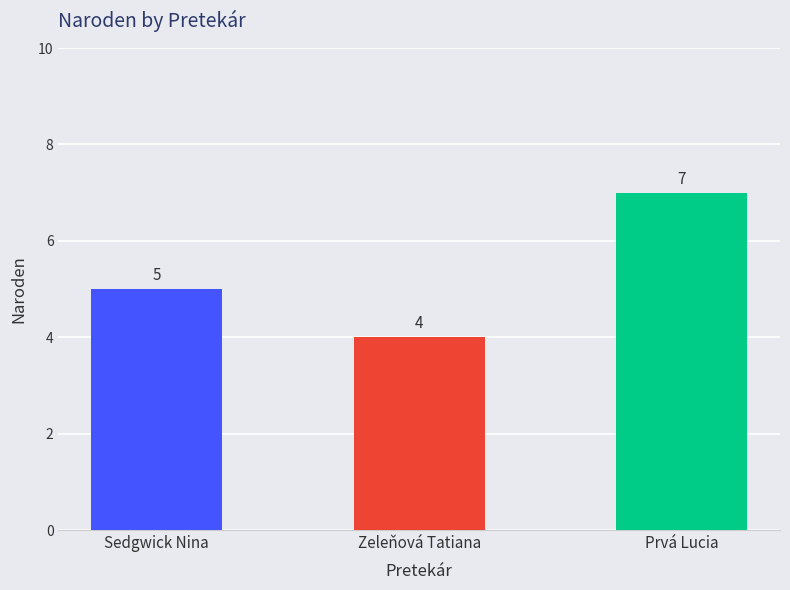

Rank the categories by value from highest to lowest.

Prvá Lucia, Sedgwick Nina, Zeleňová Tatiana